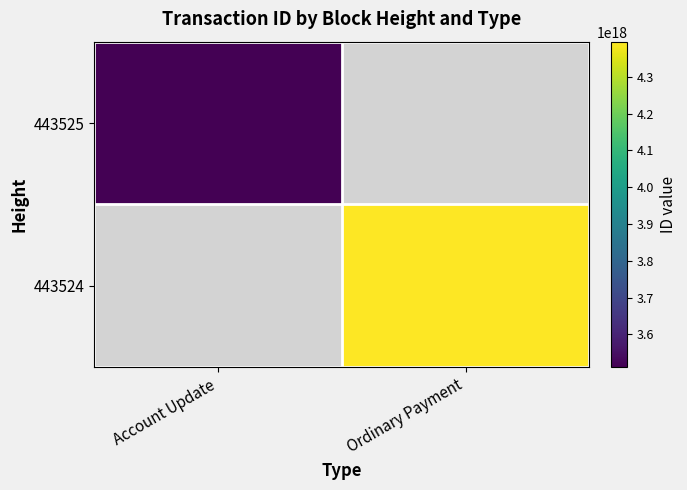

Is the value of 443525 at Ordinary Payment greater than the value of 443524 at Ordinary Payment?

No